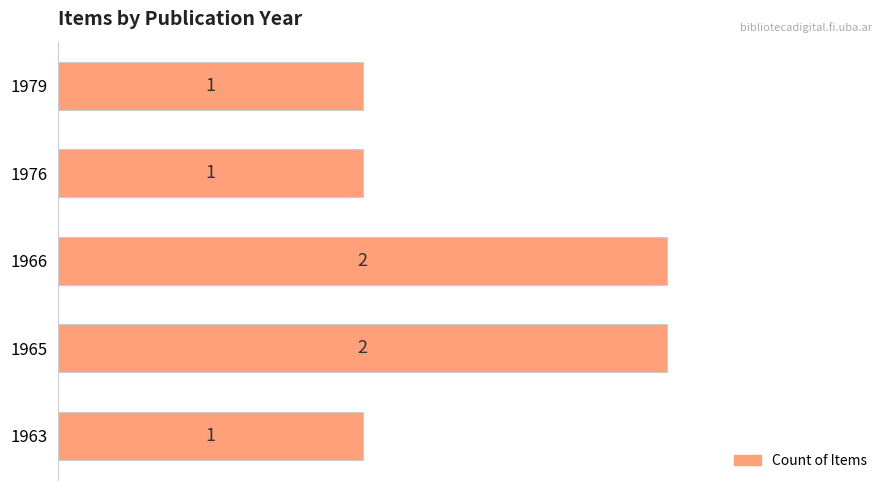

The value at 1963 is 2. True or false?

False